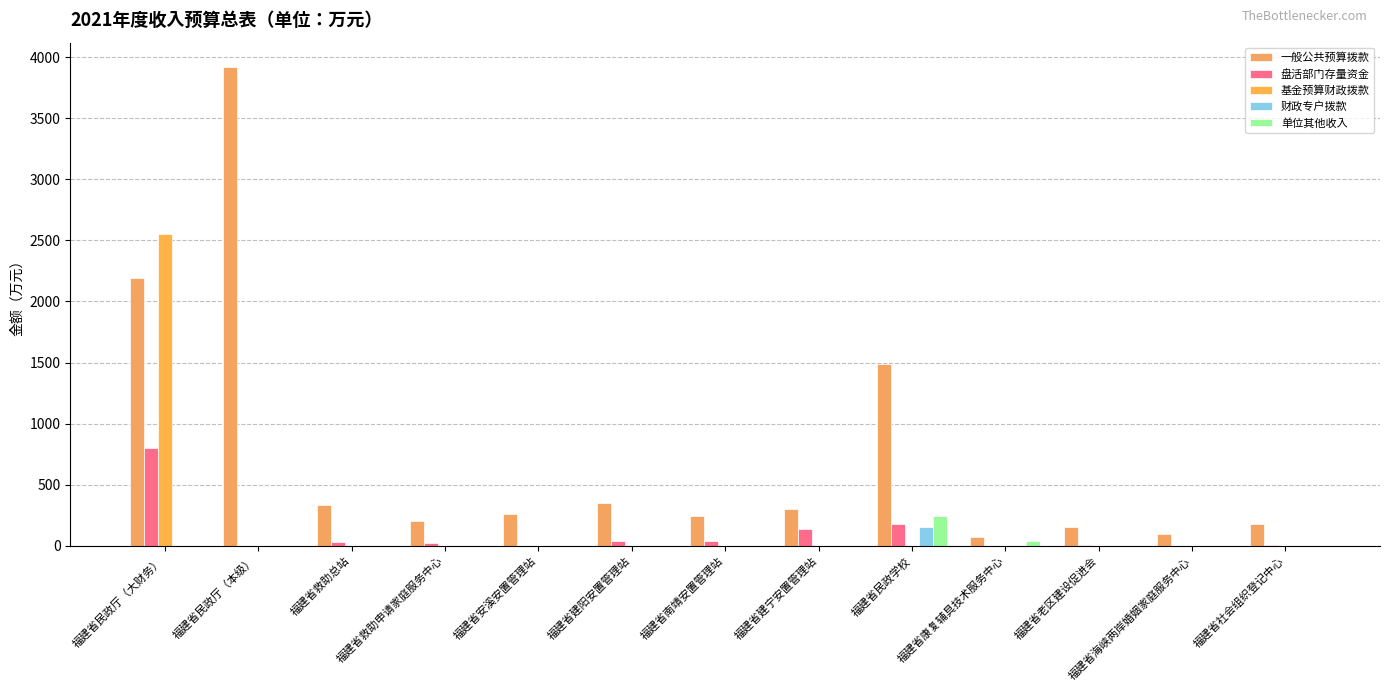

Reading left to right, what are all the values shown in this chart?

一般公共预算拨款: 福建省民政厅（大财务）=2188.4	福建省民政厅（本级）=3924.4	福建省救助总站=332.3	福建省救助申请家庭服务中心=202.2	福建省安溪安置管理站=258.0	福建省建阳安置管理站=351.5	福建省南靖安置管理站=242.8	福建省建宁安置管理站=303.1	福建省民政学校=1490.0	福建省康复辅具技术服务中心=71.8	福建省老区建设促进会=150.8	福建省海峡两岸婚姻家庭服务中心=95.0	福建省社会组织登记中心=178.1
盘活部门存量资金: 福建省民政厅（大财务）=802.1	福建省民政厅（本级）=0.0	福建省救助总站=26.4	福建省救助申请家庭服务中心=19.5	福建省安溪安置管理站=0.0	福建省建阳安置管理站=36.9	福建省南靖安置管理站=36.9	福建省建宁安置管理站=137.1	福建省民政学校=180.0	福建省康复辅具技术服务中心=0.0	福建省老区建设促进会=4.3	福建省海峡两岸婚姻家庭服务中心=0.0	福建省社会组织登记中心=5.7
基金预算财政拨款: 福建省民政厅（大财务）=2550.0	福建省民政厅（本级）=0.0	福建省救助总站=0.0	福建省救助申请家庭服务中心=0.0	福建省安溪安置管理站=0.0	福建省建阳安置管理站=0.0	福建省南靖安置管理站=0.0	福建省建宁安置管理站=0.0	福建省民政学校=0.0	福建省康复辅具技术服务中心=0.0	福建省老区建设促进会=0.0	福建省海峡两岸婚姻家庭服务中心=0.0	福建省社会组织登记中心=0.0
财政专户拨款: 福建省民政厅（大财务）=0.0	福建省民政厅（本级）=0.0	福建省救助总站=0.0	福建省救助申请家庭服务中心=0.0	福建省安溪安置管理站=0.0	福建省建阳安置管理站=0.0	福建省南靖安置管理站=0.0	福建省建宁安置管理站=0.0	福建省民政学校=150.0	福建省康复辅具技术服务中心=0.0	福建省老区建设促进会=0.0	福建省海峡两岸婚姻家庭服务中心=0.0	福建省社会组织登记中心=0.0
单位其他收入: 福建省民政厅（大财务）=0.0	福建省民政厅（本级）=0.0	福建省救助总站=0.0	福建省救助申请家庭服务中心=0.0	福建省安溪安置管理站=0.0	福建省建阳安置管理站=0.0	福建省南靖安置管理站=0.0	福建省建宁安置管理站=0.0	福建省民政学校=238.6	福建省康复辅具技术服务中心=34.5	福建省老区建设促进会=0.0	福建省海峡两岸婚姻家庭服务中心=0.0	福建省社会组织登记中心=0.0